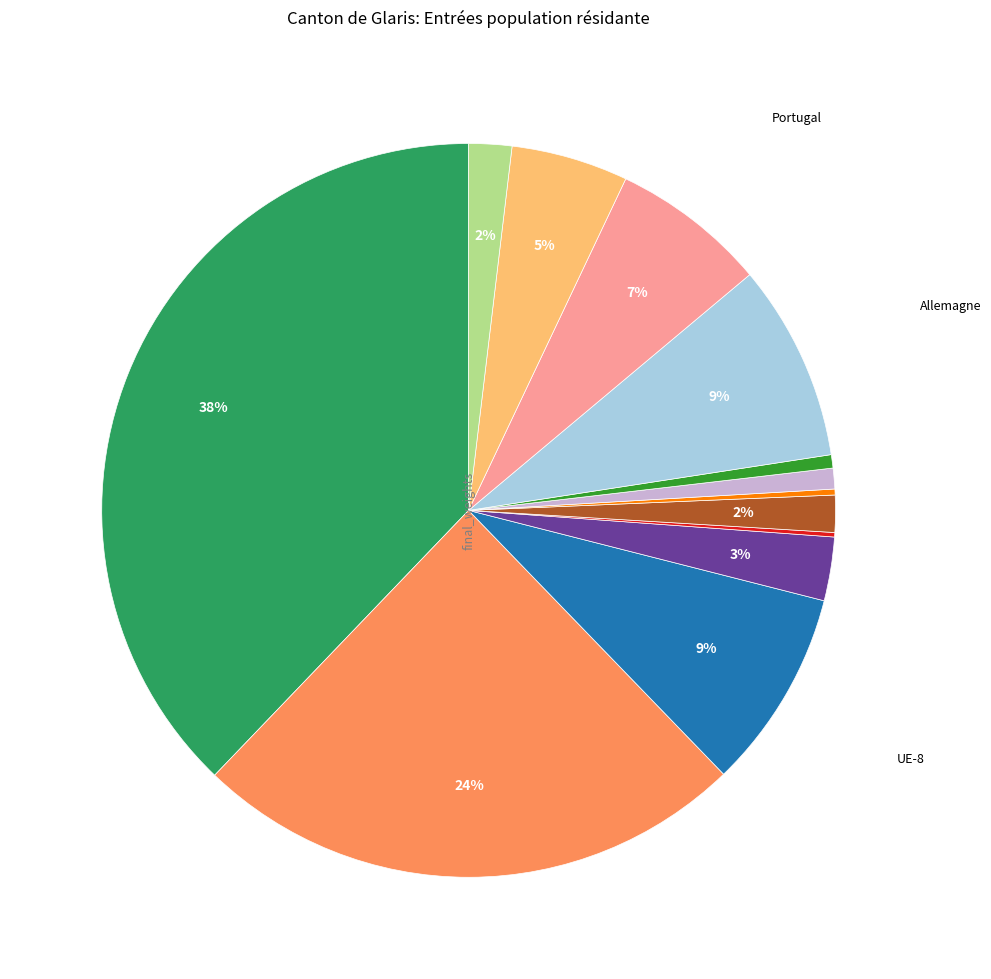

Does any single category account for the majority?

No